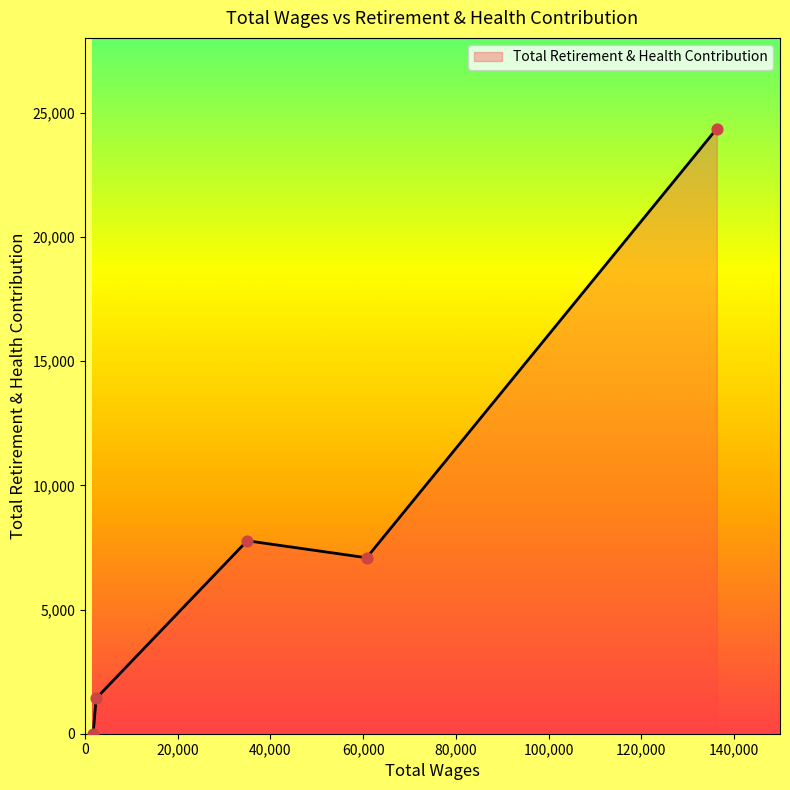

What is the sum of all values?

40649